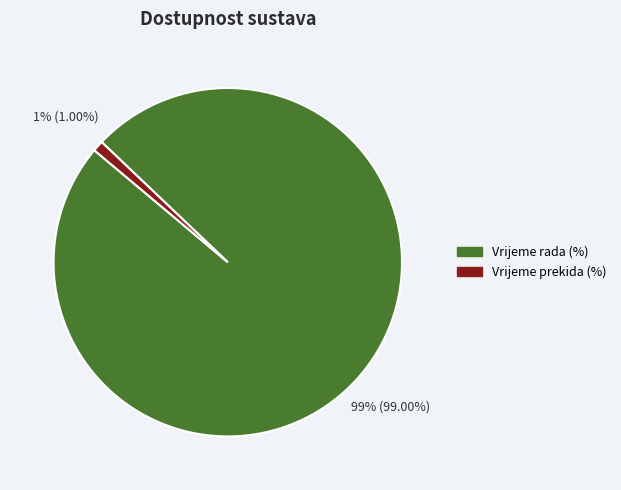

To the nearest percent, what is the average slice percentage?

50%